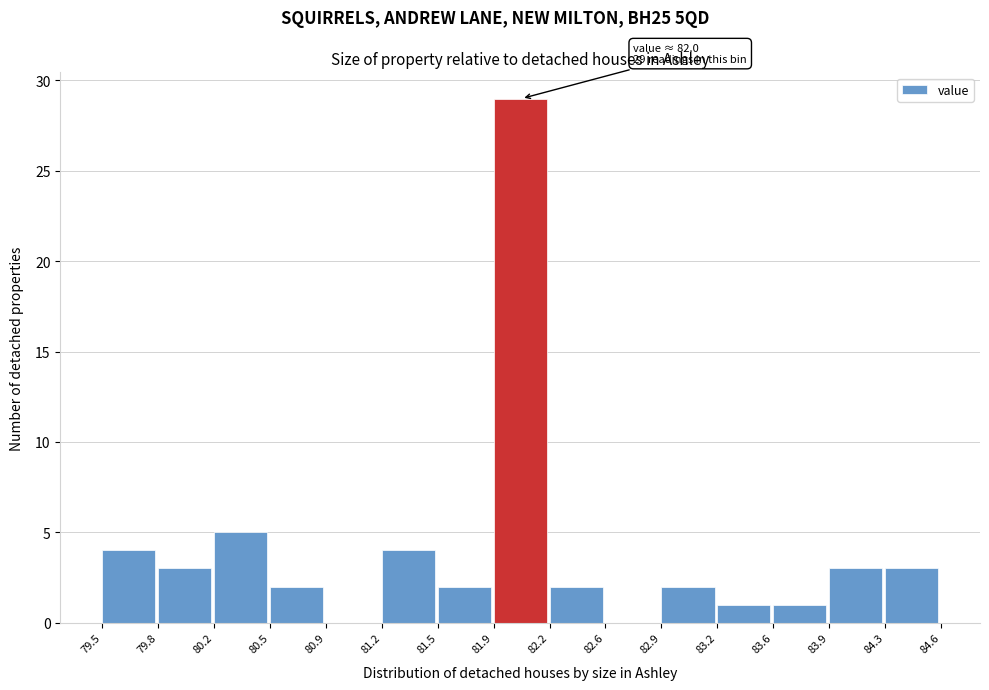

Over which range of the x-axis is the bar tallest?

81.9 to 82.2